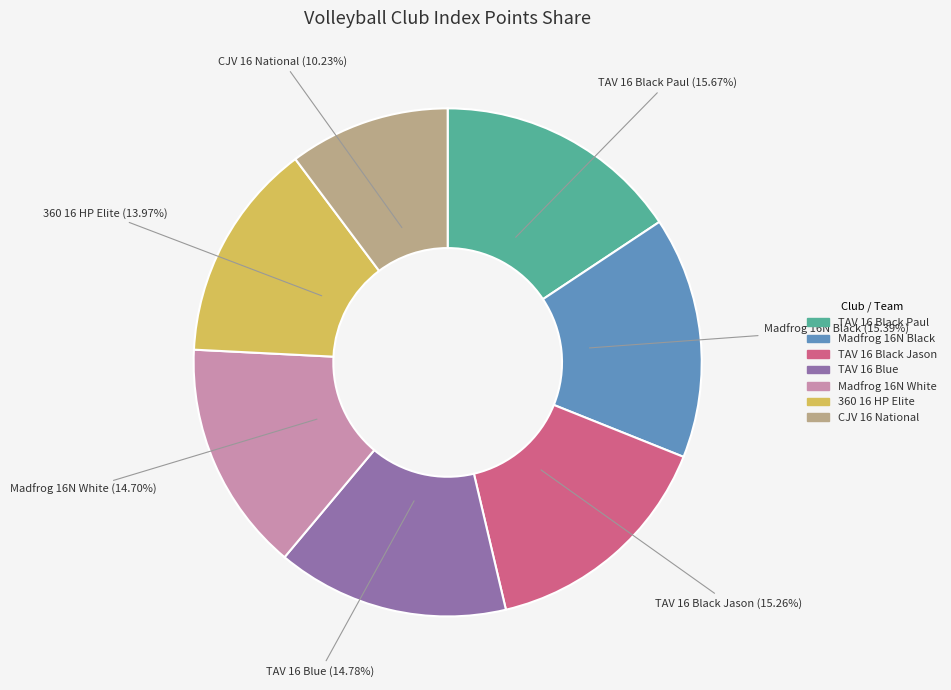

Is there a majority slice in this chart?

No